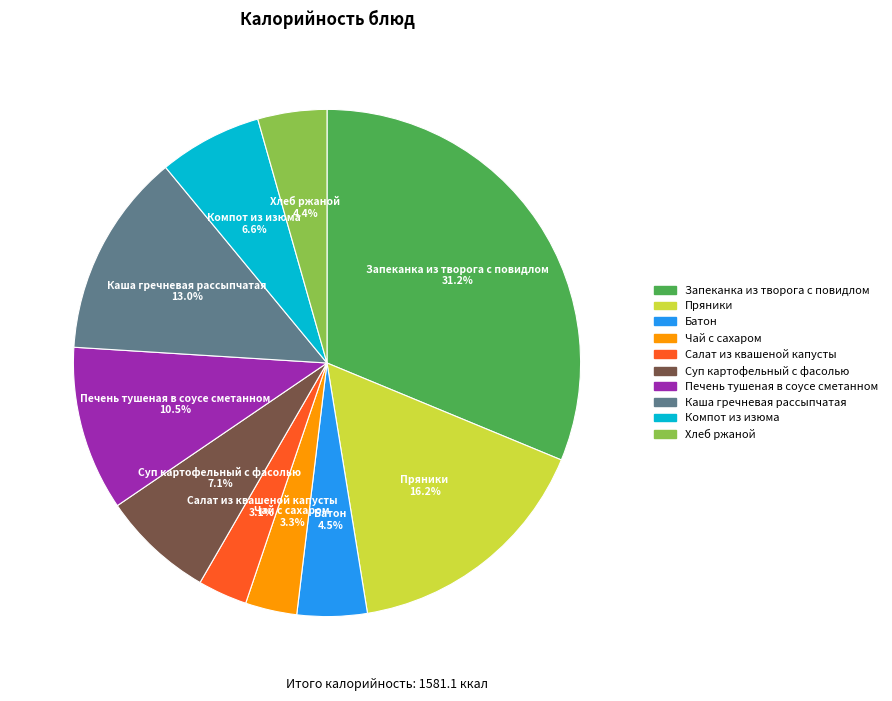

Do Салат из квашеной капусты and Компот из изюма together represent more than half of the pie?

No